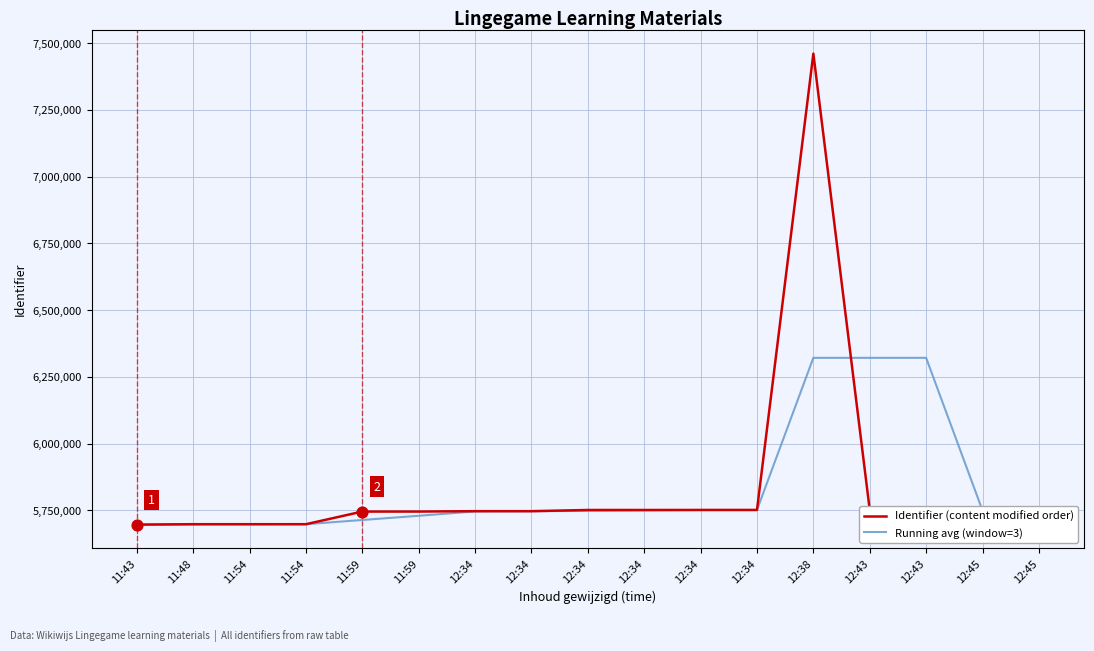

Does the chart have visible grid lines?

Yes